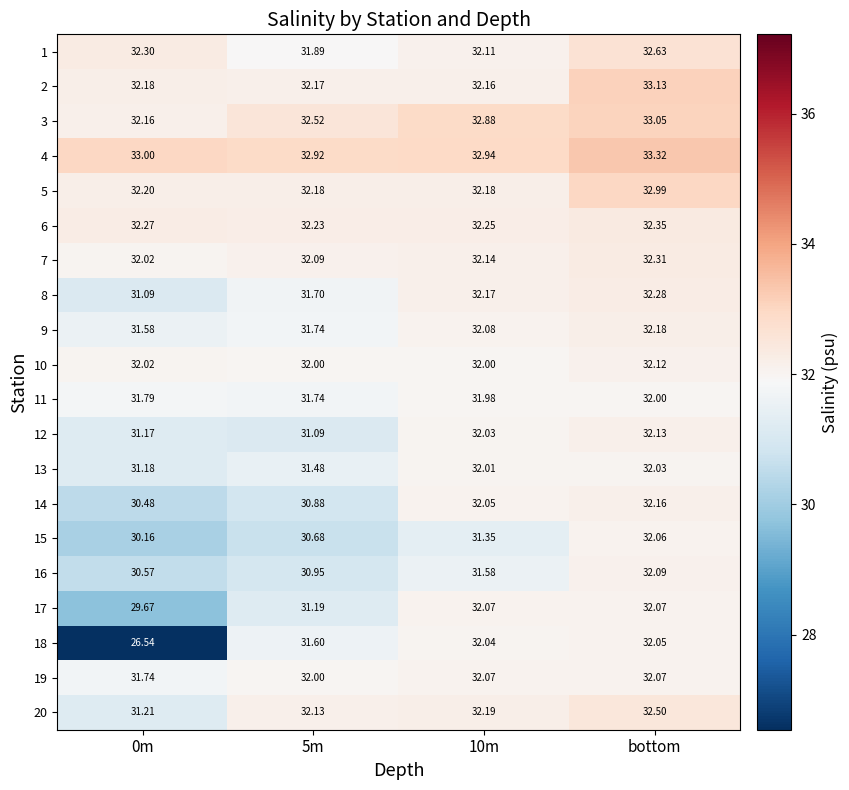

At which category does the chart reach its peak across all series?

bottom